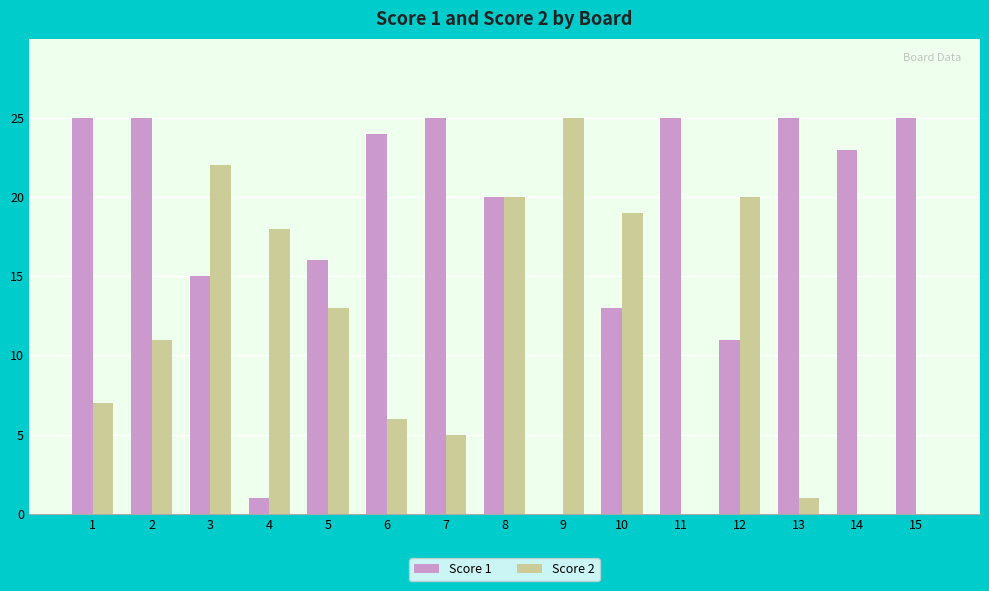

What is the sum of all Score 2 values?

167